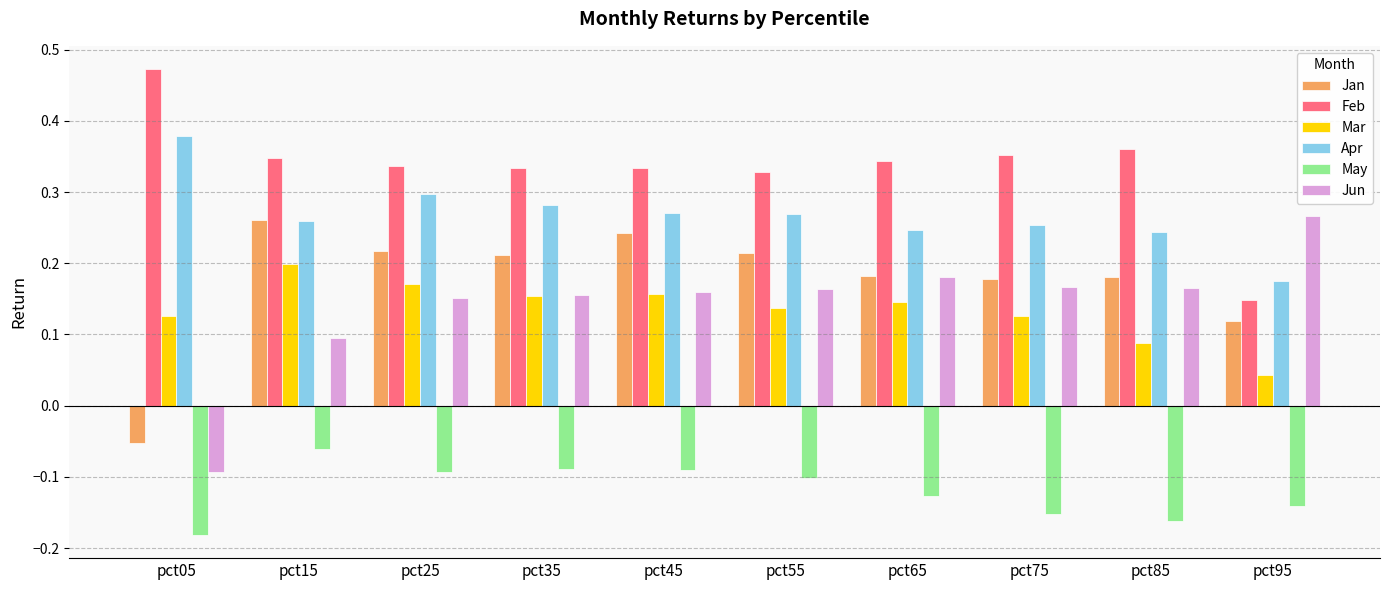

Which label corresponds to the smallest value in the chart?

pct05